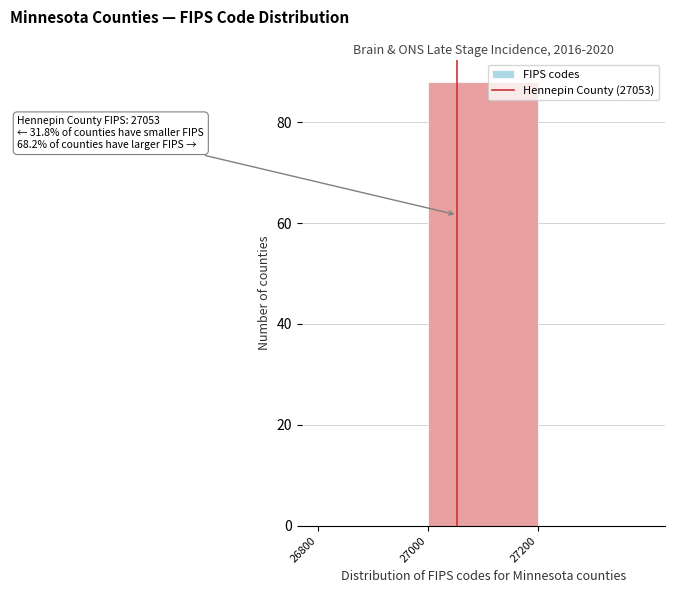

Which range on the x-axis has the tallest bar?

27000 to 27200